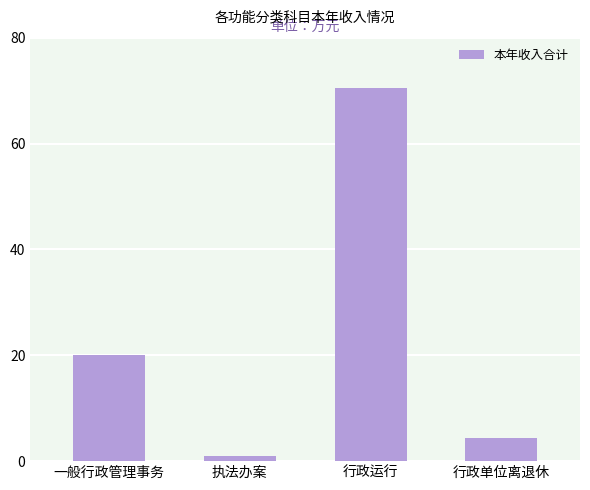

List the labels in order of value, largest first.

行政运行, 一般行政管理事务, 行政单位离退休, 执法办案